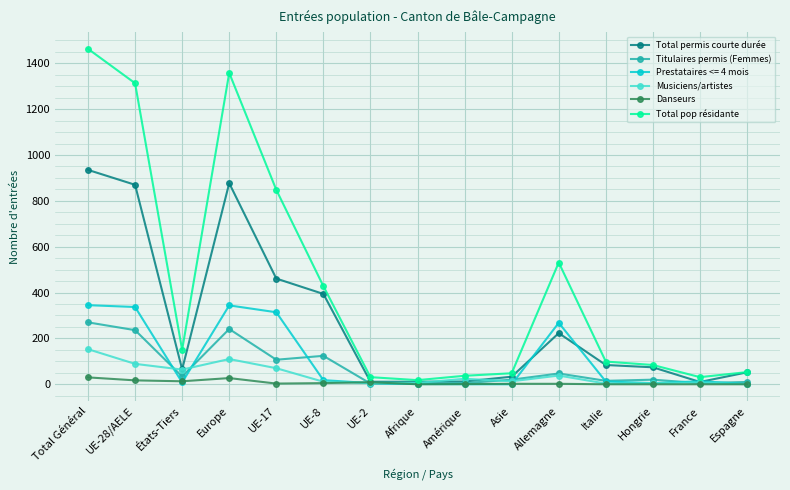

At which category is the sum across all series the highest?

Total Général